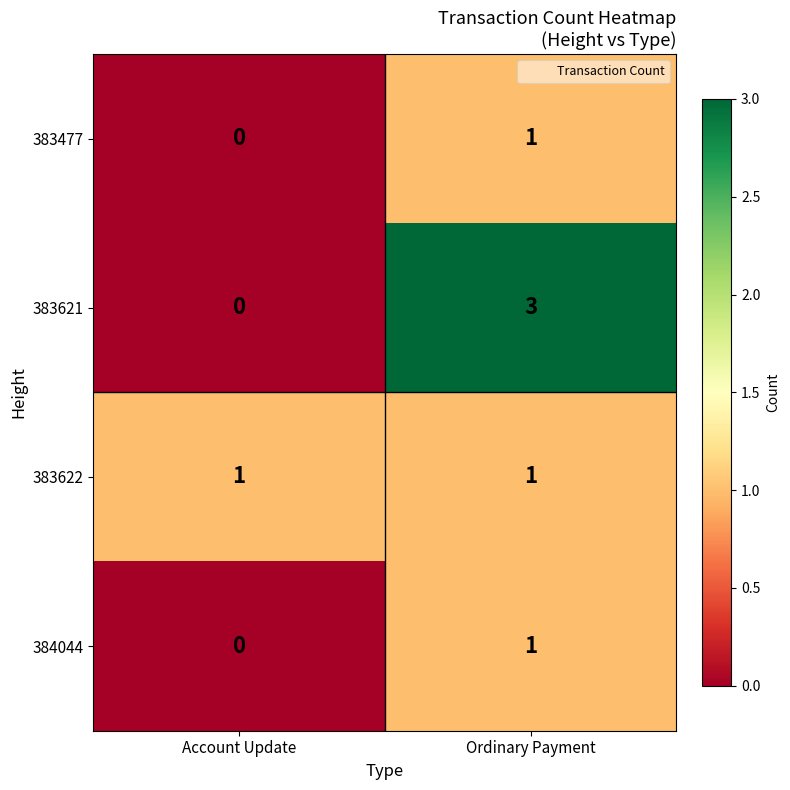

Which series has the largest total across all categories?

383621